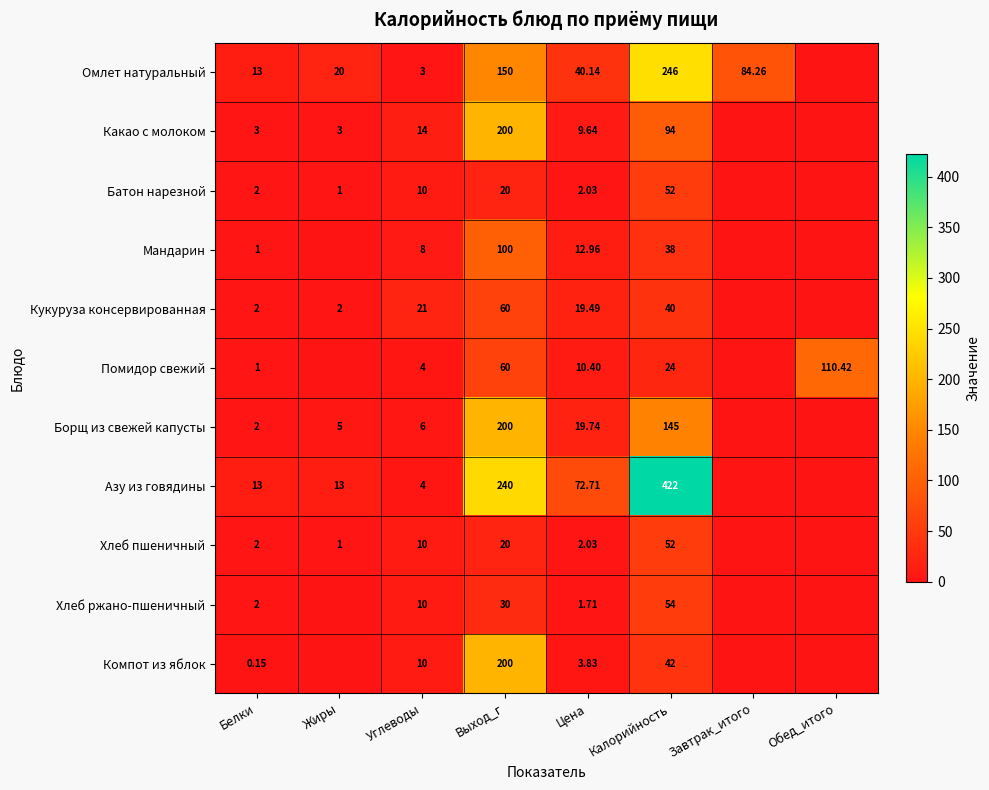

How many series are shown in this chart?

11